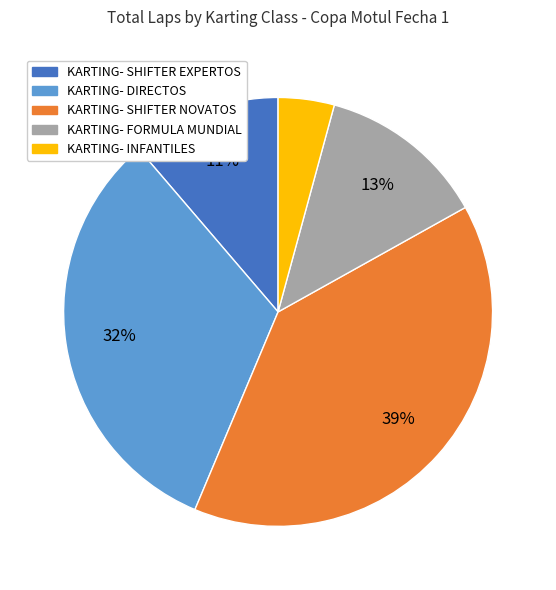

What is the smallest slice in the pie chart?

KARTING- INFANTILES